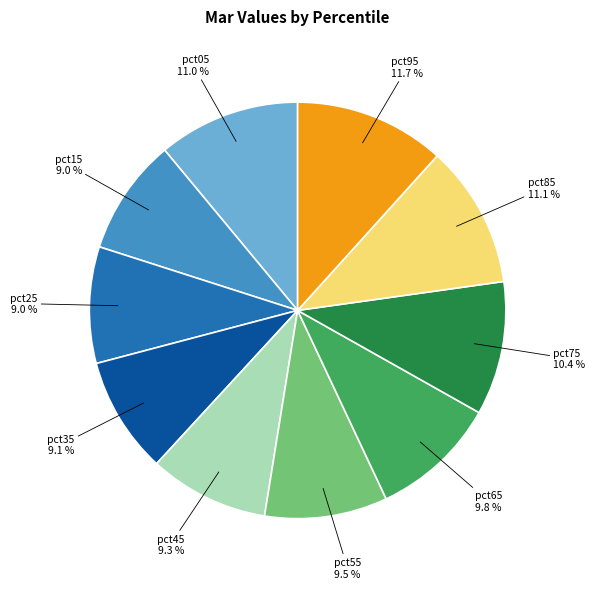

Is there any slice that represents more than half of the pie?

No